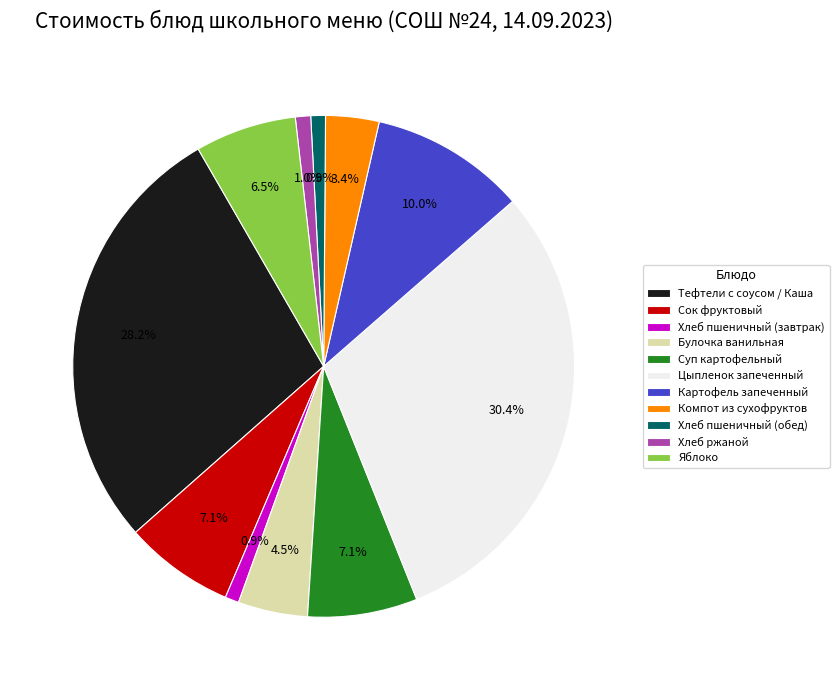

How many slices are in this pie chart?

11